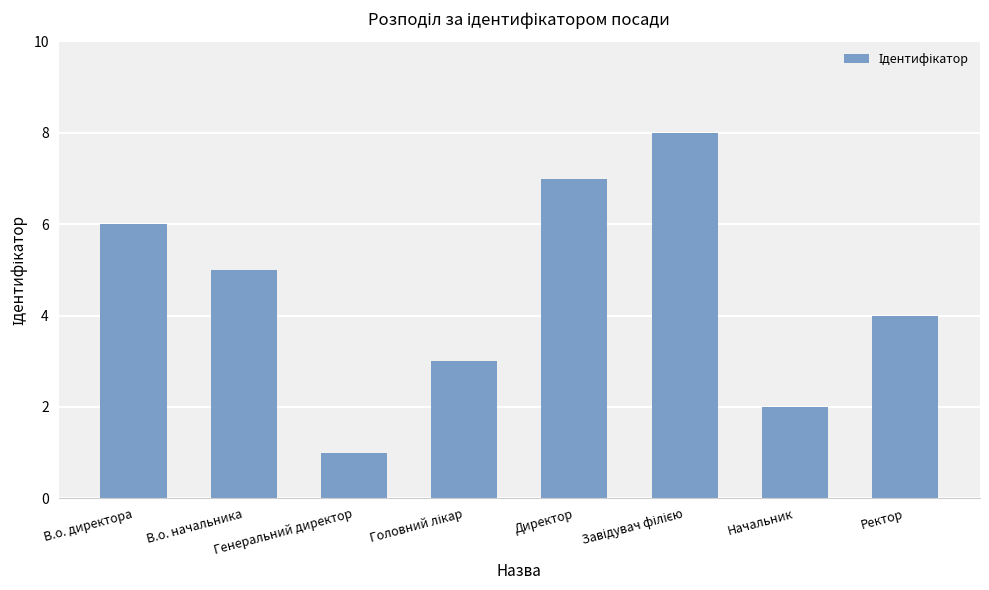

What is the difference between the second highest and second lowest values?

5